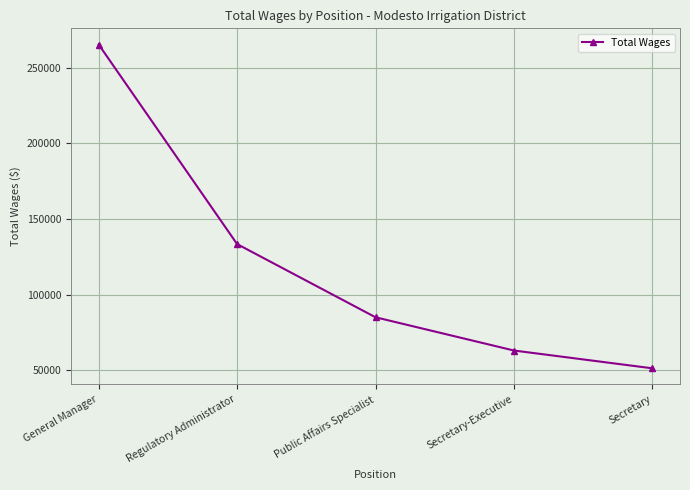

True or false: the data has more than 1 interior local peaks.

False